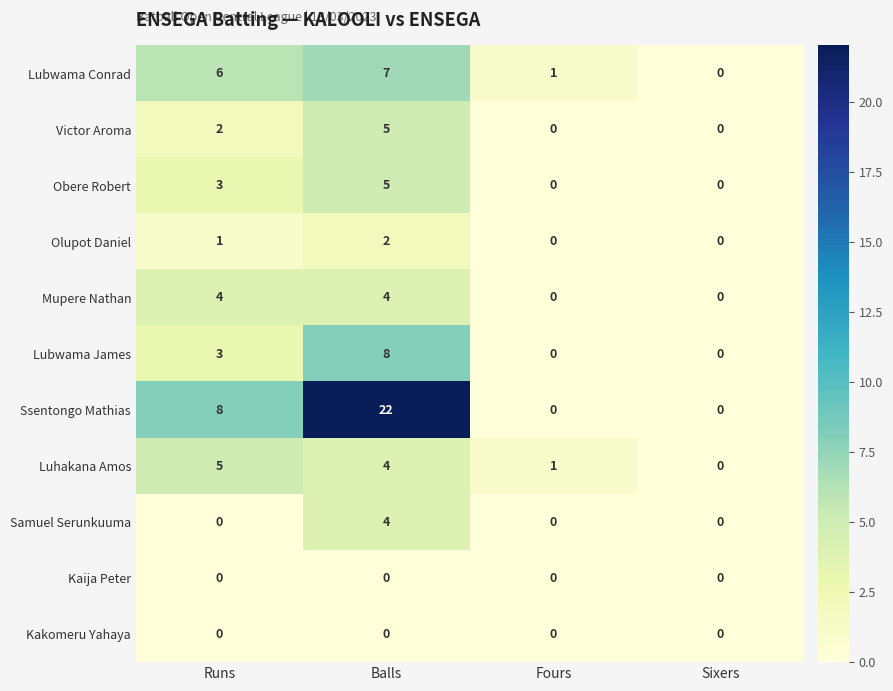

Between Balls and Fours, which series saw the biggest shift?

Ssentongo Mathias